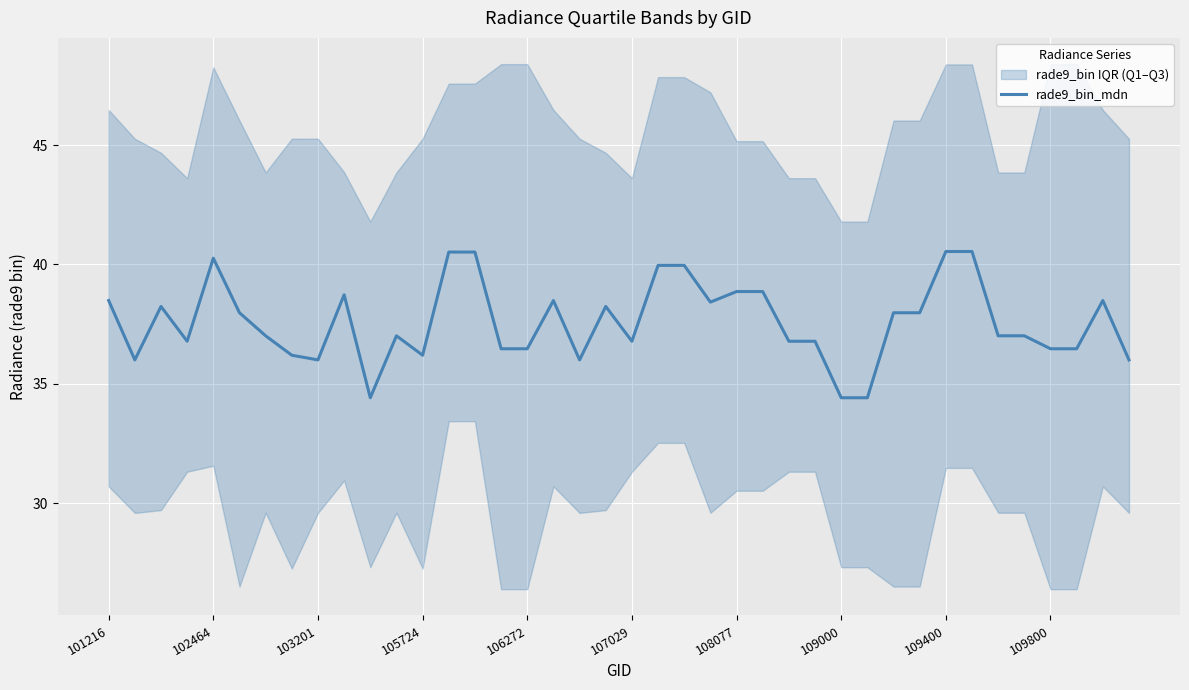

True or false: the data shows 57.3 at 11.

False